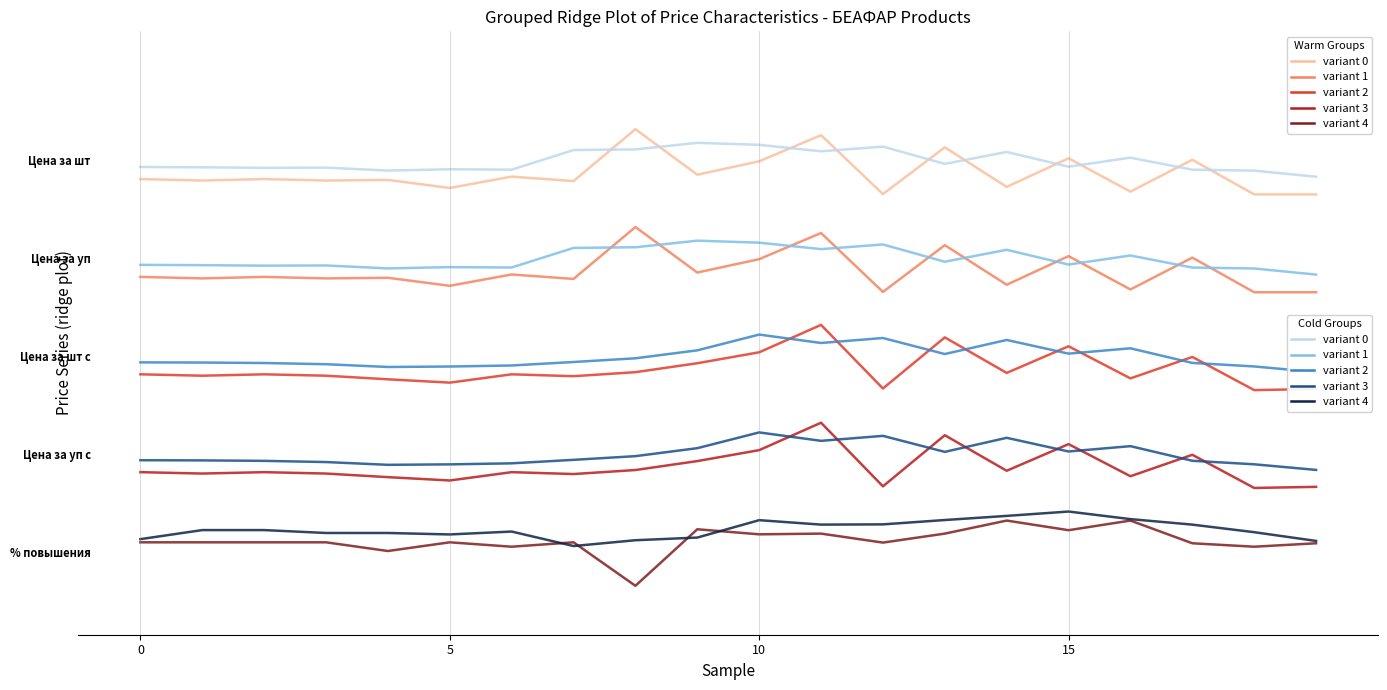

Is this an area chart (filled region under the line)?

No